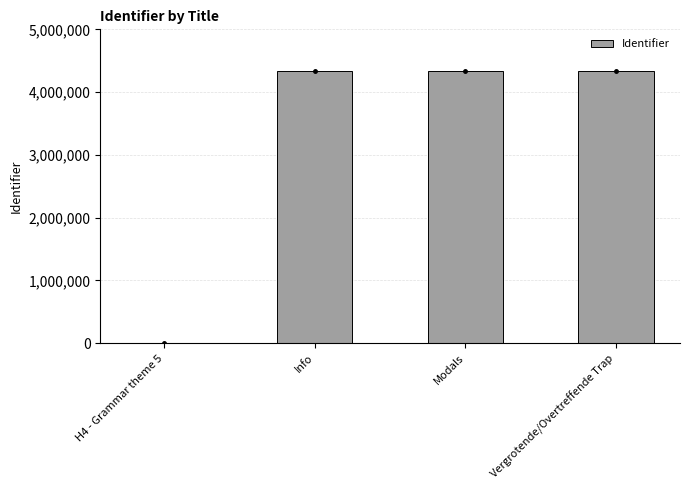

What is the difference between the values at Vergrotende/Overtreffende Trap and Info?

3